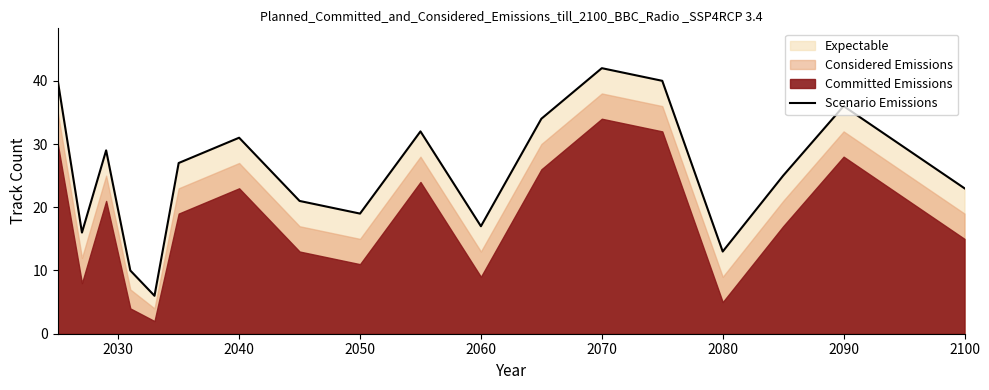

True or false: there are more than 1 points higher than both neighbors.

True